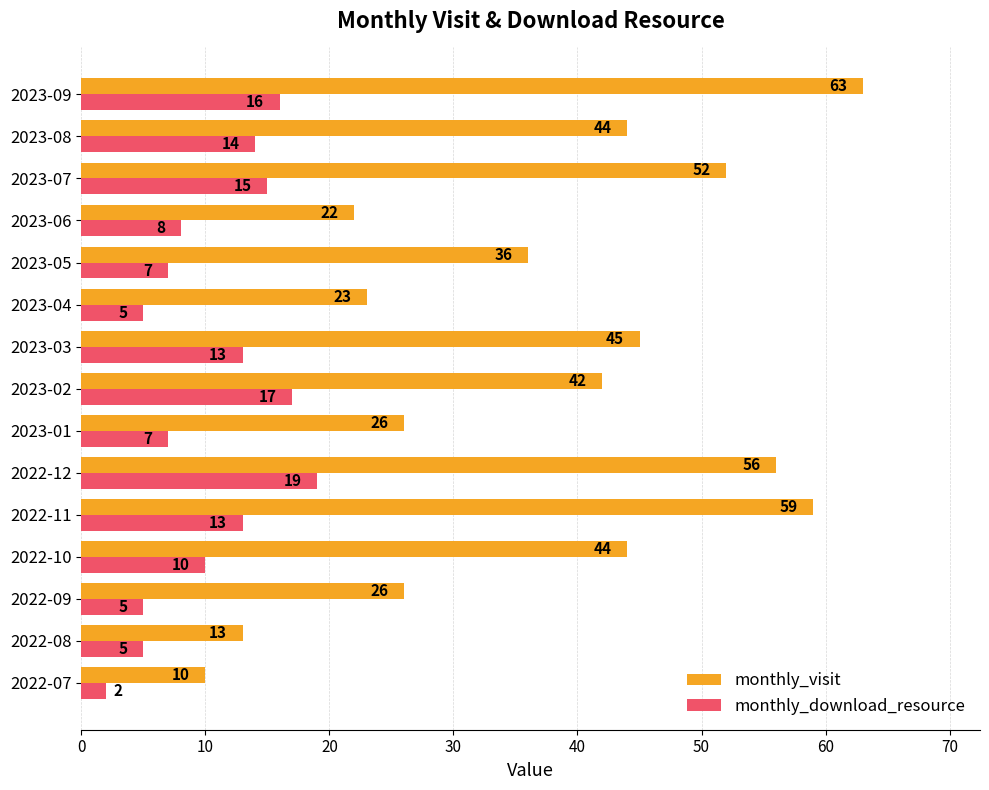

Where is monthly_visit nearest to the value 36?

2023-05